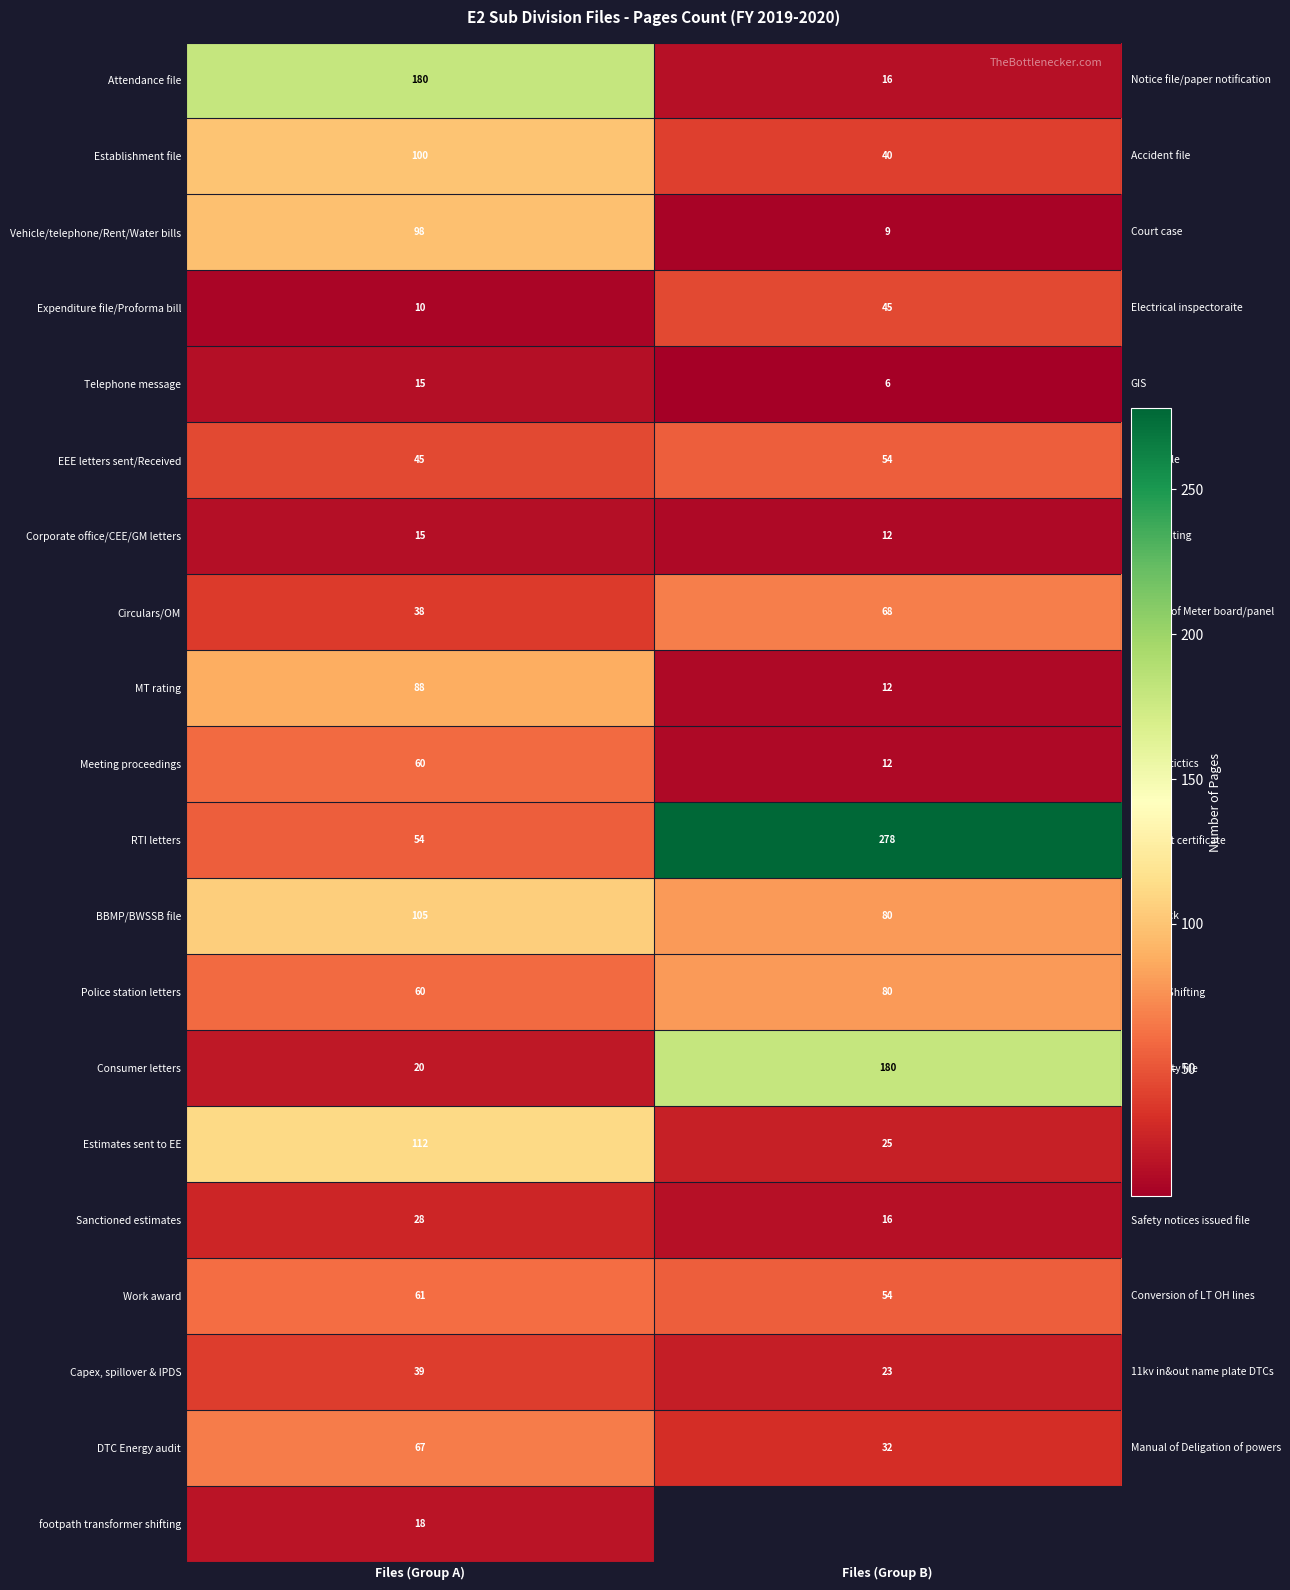

What is the total value across all series at Files (Group A)?

1213